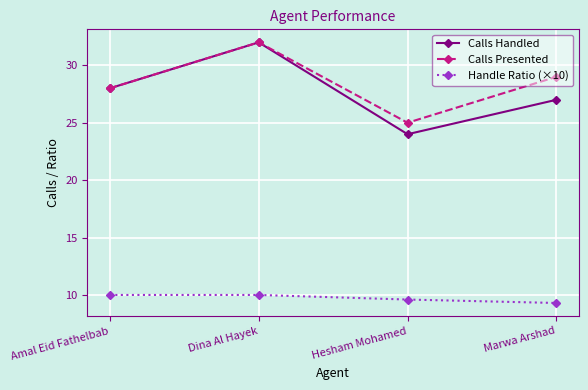

Count the number of categories in the chart.

4